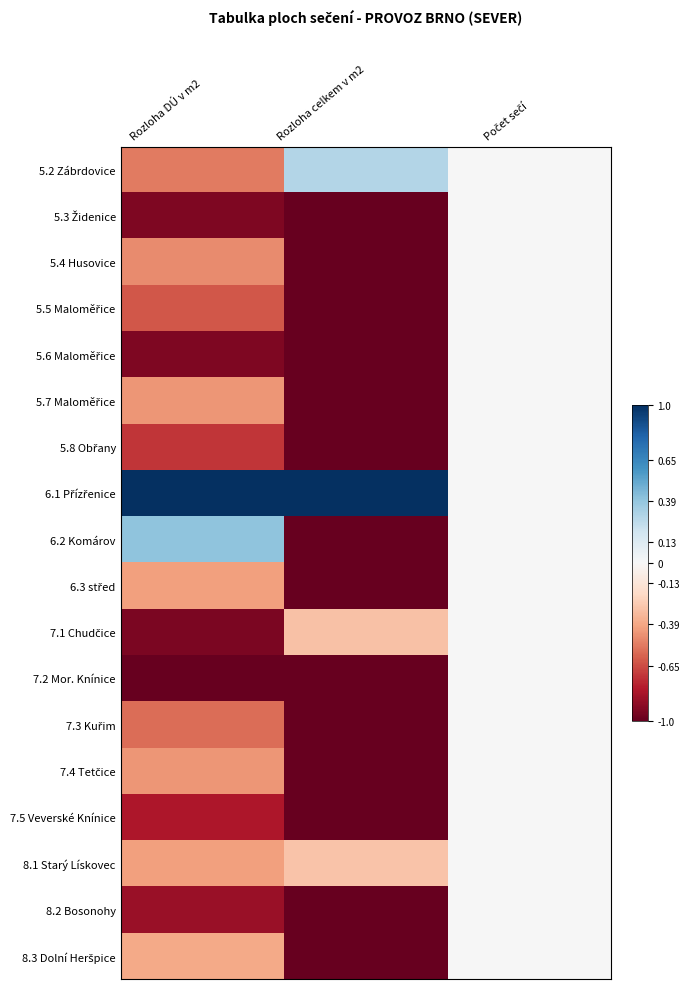

Rank the series at Počet sečí from highest to lowest value.

5.2 Zábrdovice, 5.3 Židenice, 5.4 Husovice, 5.5 Maloměřice, 5.6 Maloměřice, 5.7 Maloměřice, 5.8 Obřany, 6.1 Přízřenice, 6.2 Komárov, 6.3 střed, 7.1 Chudčice, 7.2 Mor. Knínice, 7.3 Kuřim, 7.4 Tetčice, 7.5 Veverské Knínice, 8.1 Starý Lískovec, 8.2 Bosonohy, 8.3 Dolní Heršpice